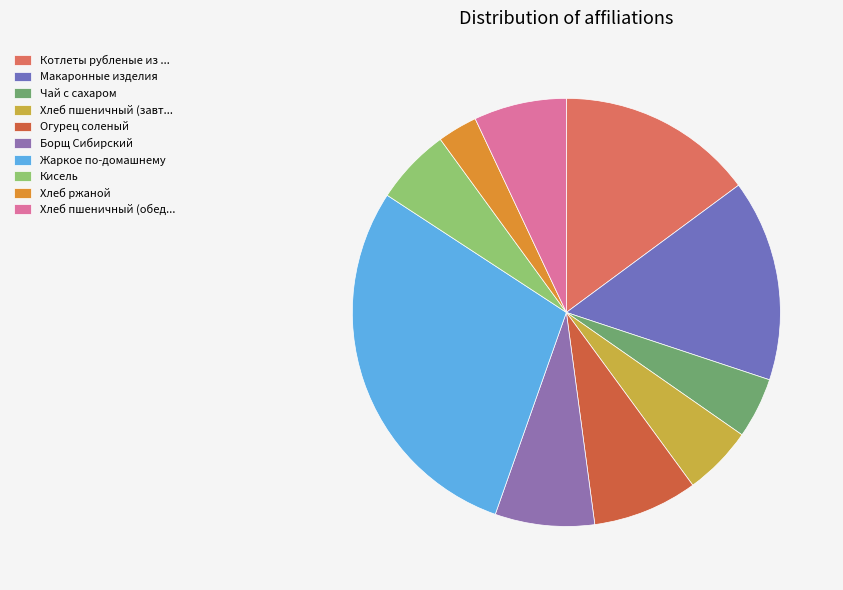

Rank the categories by value from lowest to highest.

Хлеб ржаной, Чай с сахаром, Хлеб пшеничный (завтрак), Кисель, Хлеб пшеничный (обед), Борщ Сибирский, Огурец соленый, Котлеты рубленые из птицы, Макаронные изделия, Жаркое по-домашнему